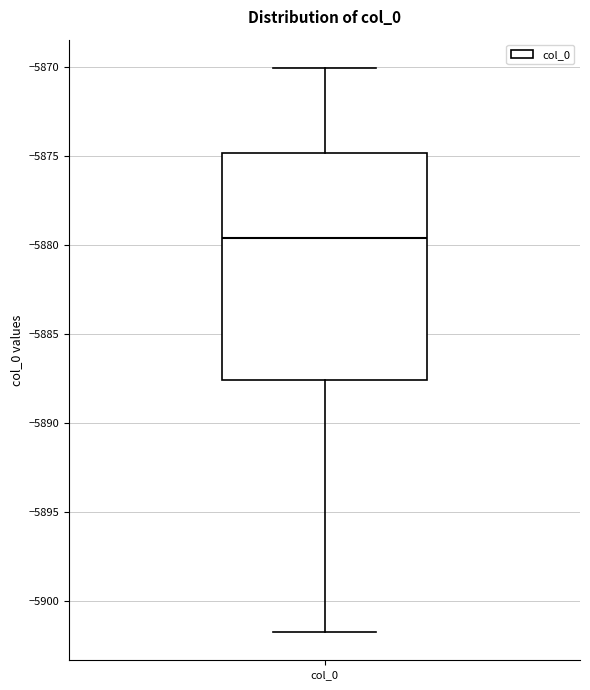

Where does the median line of the box for col_0 sit on the y-axis? The values are not printed on the chart, so give them approximately, as read against the axis.

-5879.5